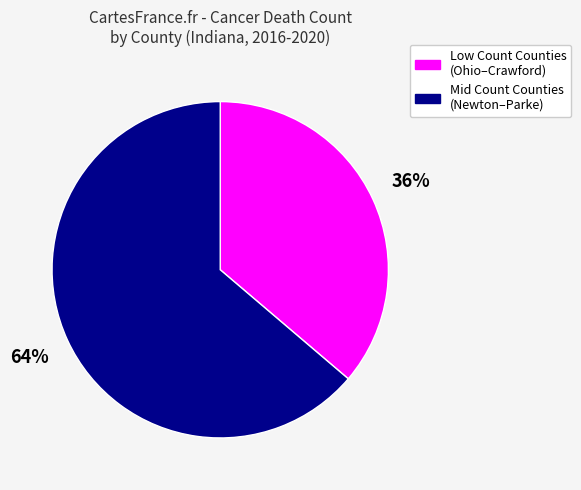

Is it true that Low Count Counties (Ohio–Crawford) is 51% of the pie?

False